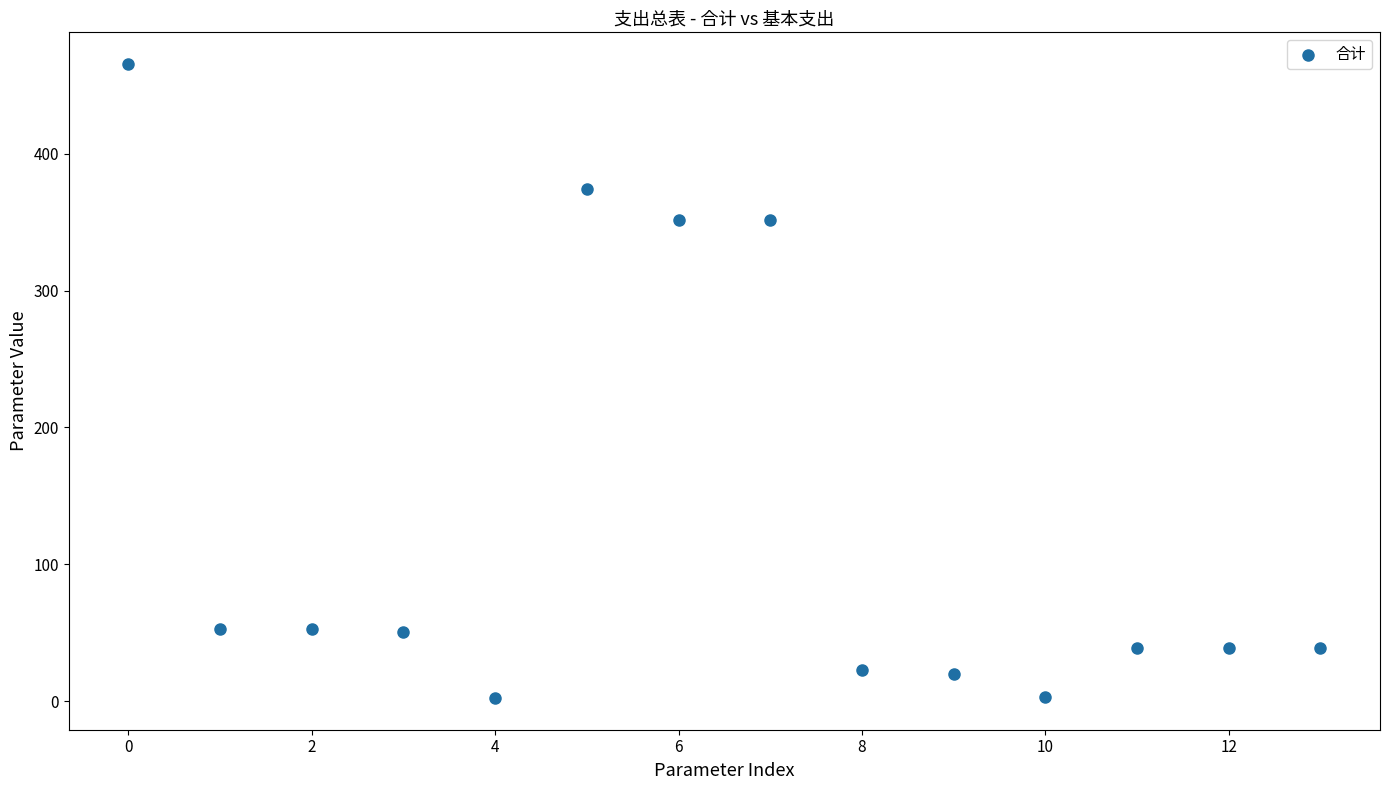

What is the range of Y values (max minus min)?

463.5